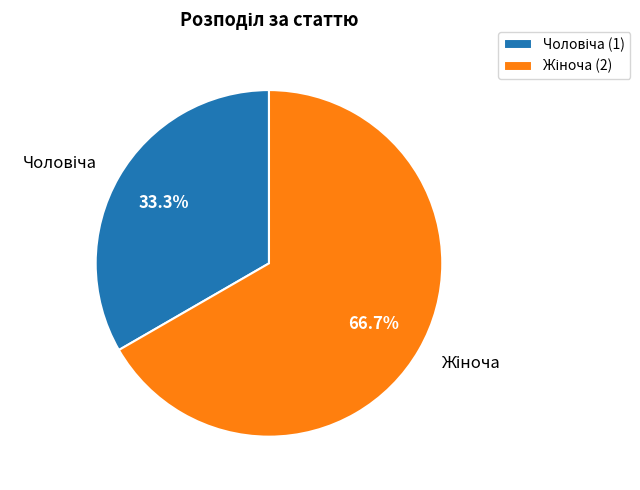

Does any single category account for the majority?

Yes